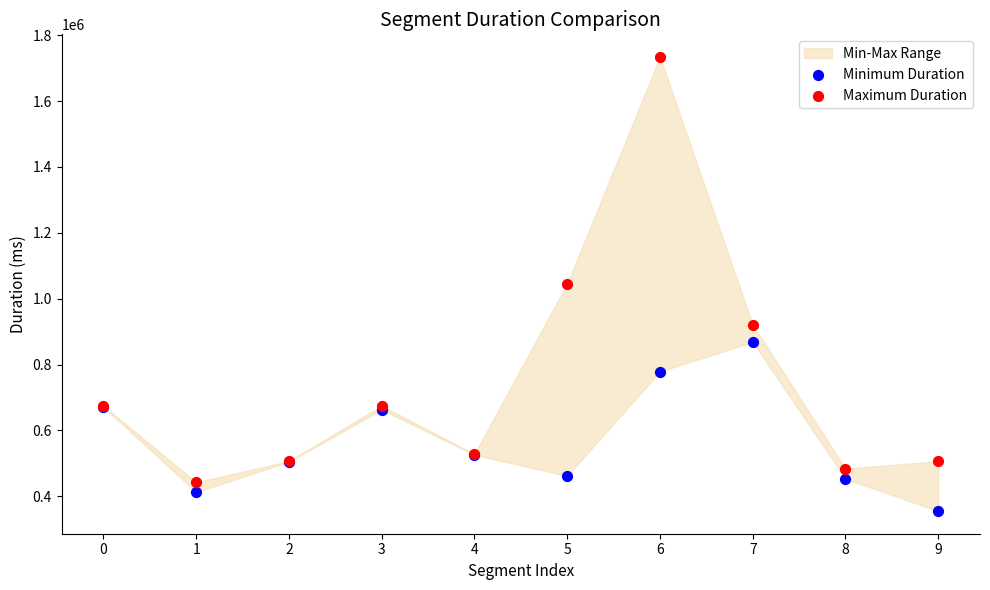

Which series reaches the maximum Y coordinate?

Maximum Duration